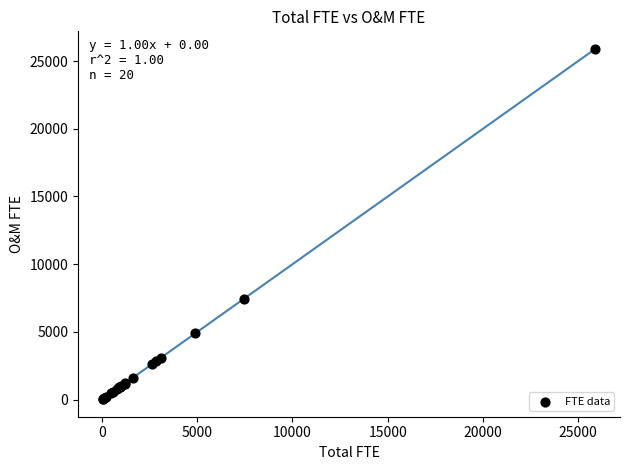

What Y value in the scatter plot is closest to 12967?

7446.2